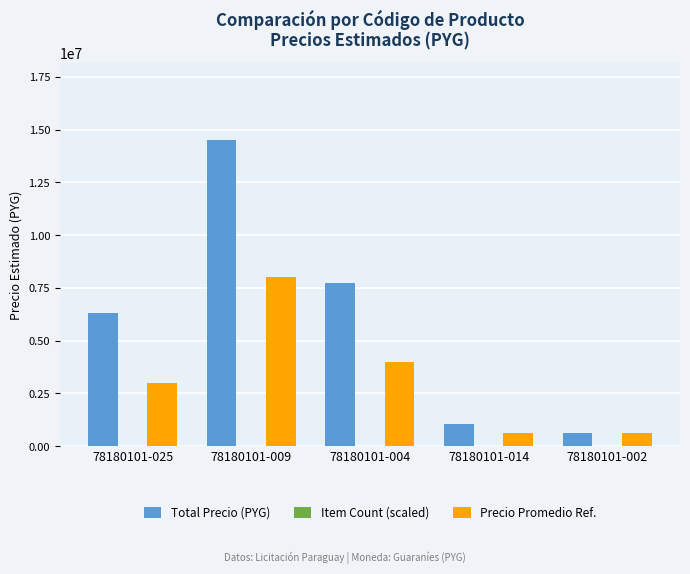

Count the number of data series in this chart.

3